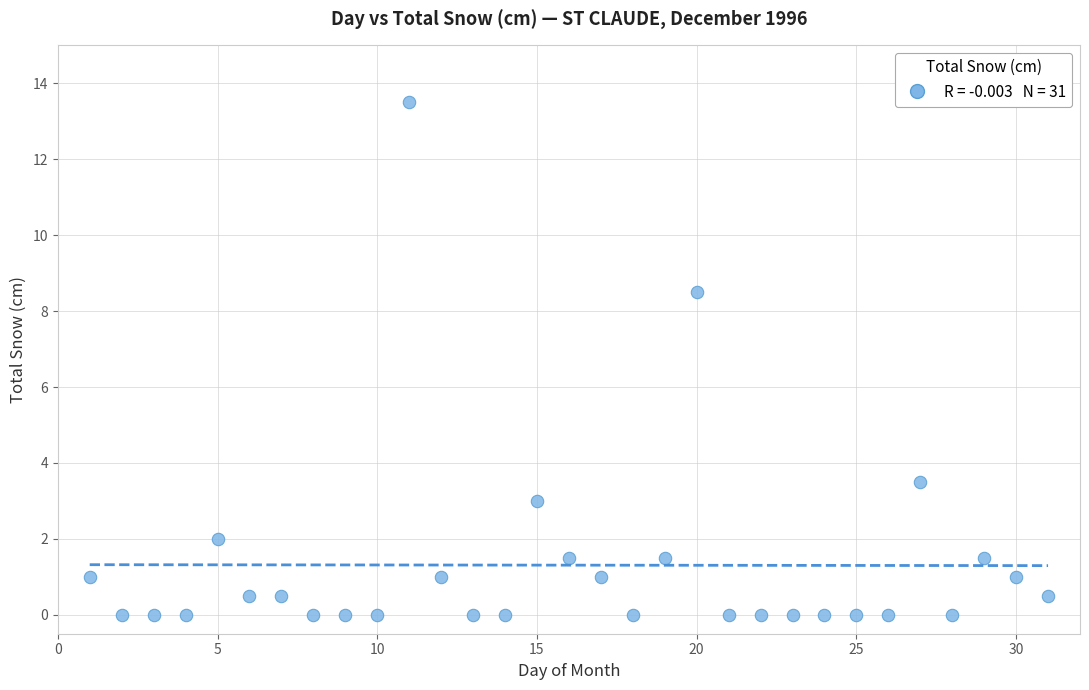

What is the range of Y values (max minus min)?

13.5